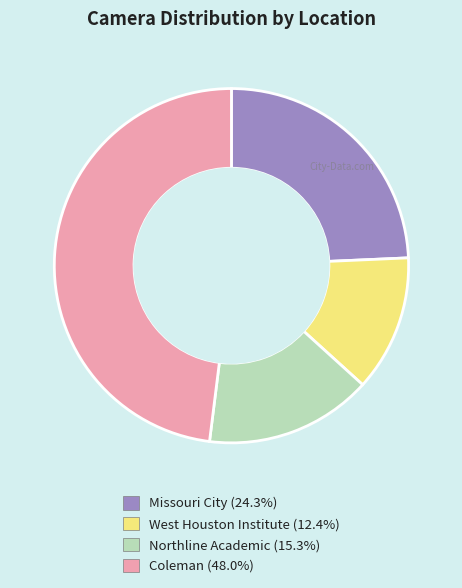

What is the largest slice in the pie chart?

Coleman